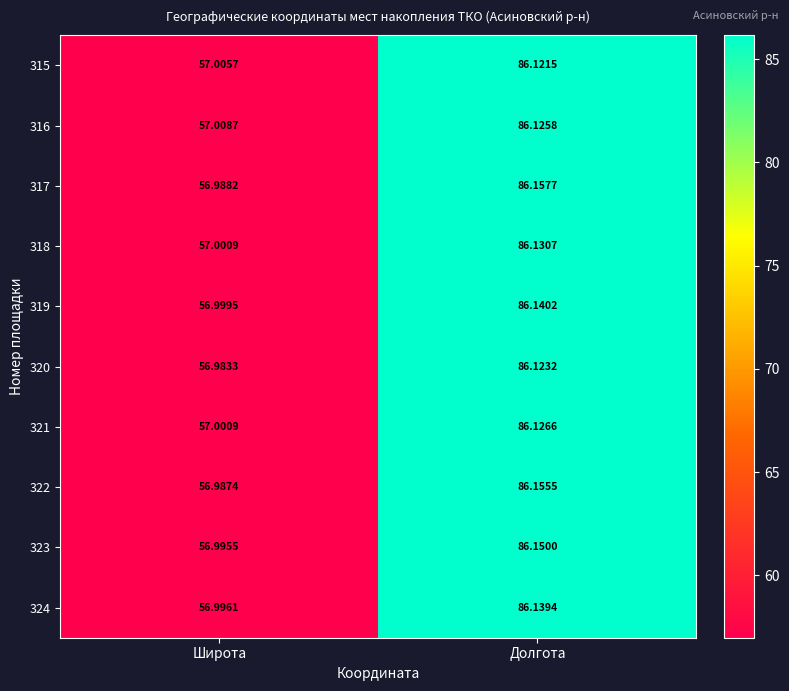

At which category is the sum across all series the highest?

Долгота